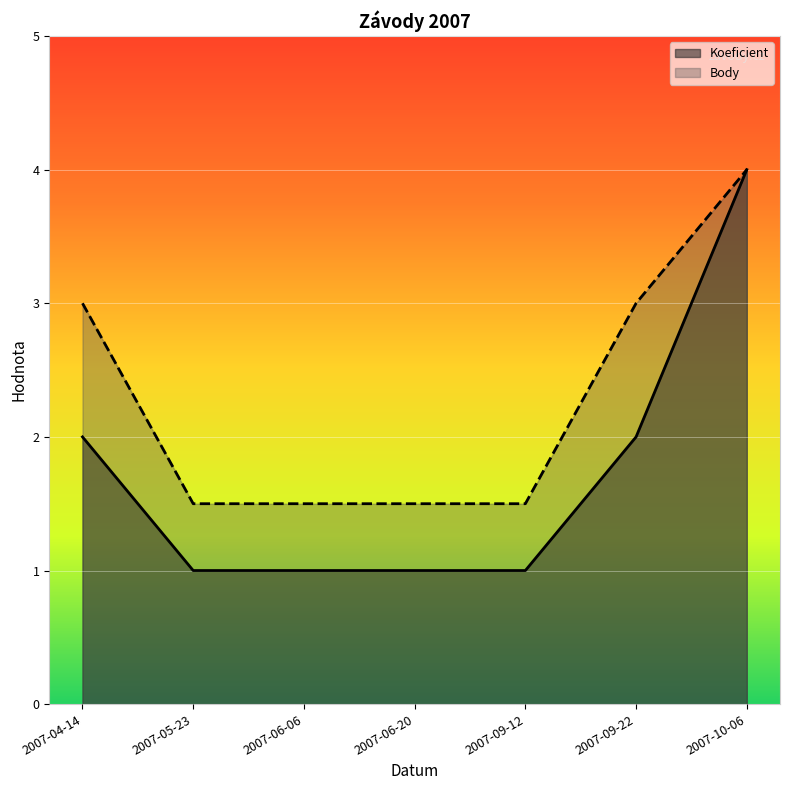

True or false: Koeficient has a value of 1.0 at 2007-06-06.

True